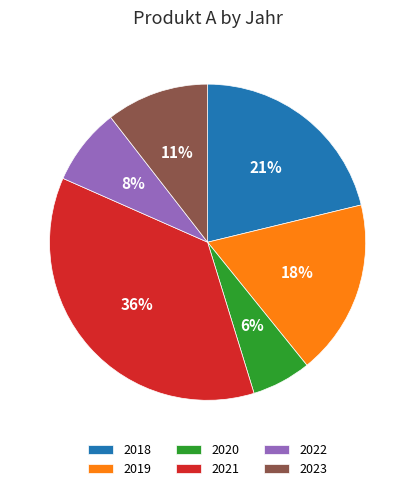

To the nearest percent, what is the combined percentage of 2023 and 2020?

17%